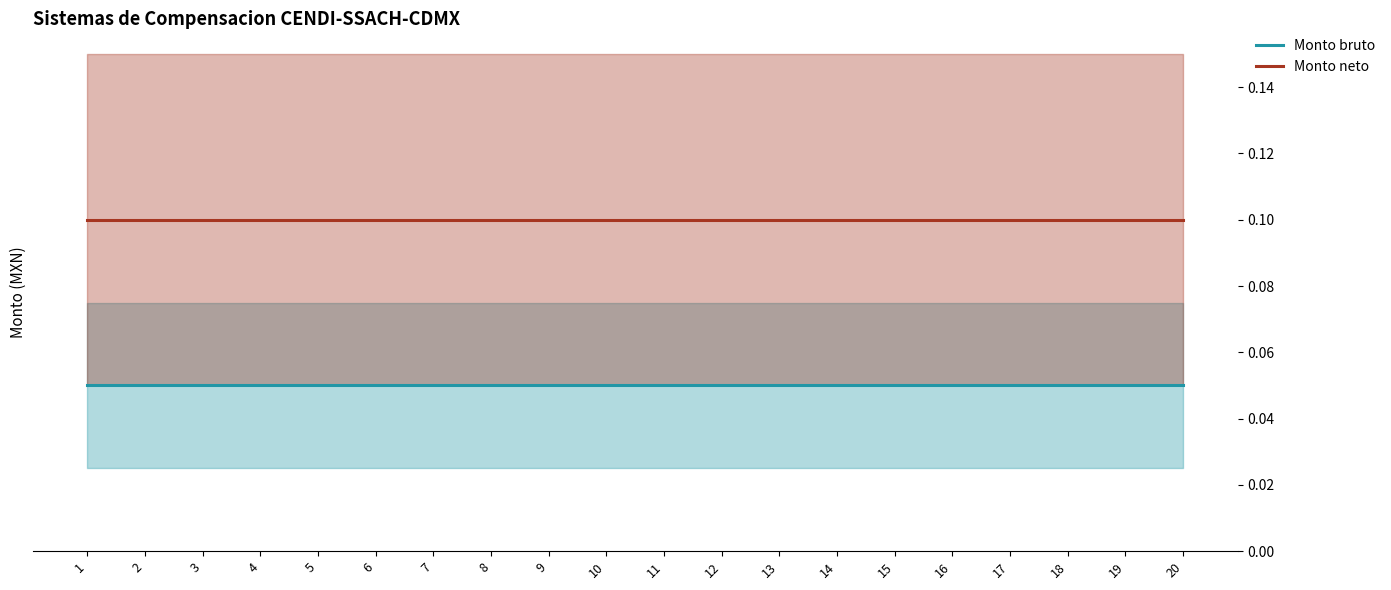

True or false: Monto neto and Monto bruto cross at least once.

False